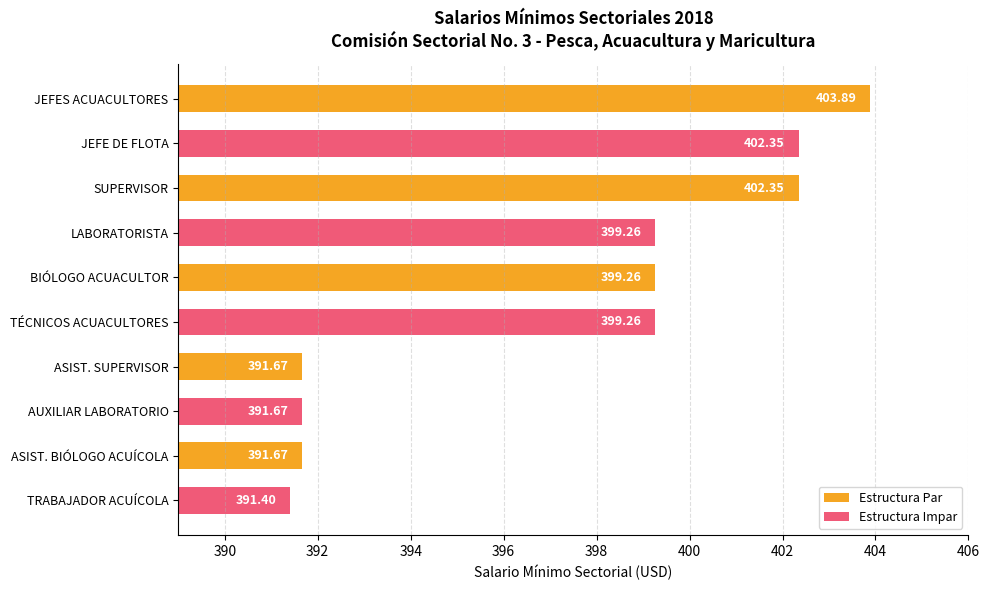

How many data points in Estructura Impar are above 399?

3